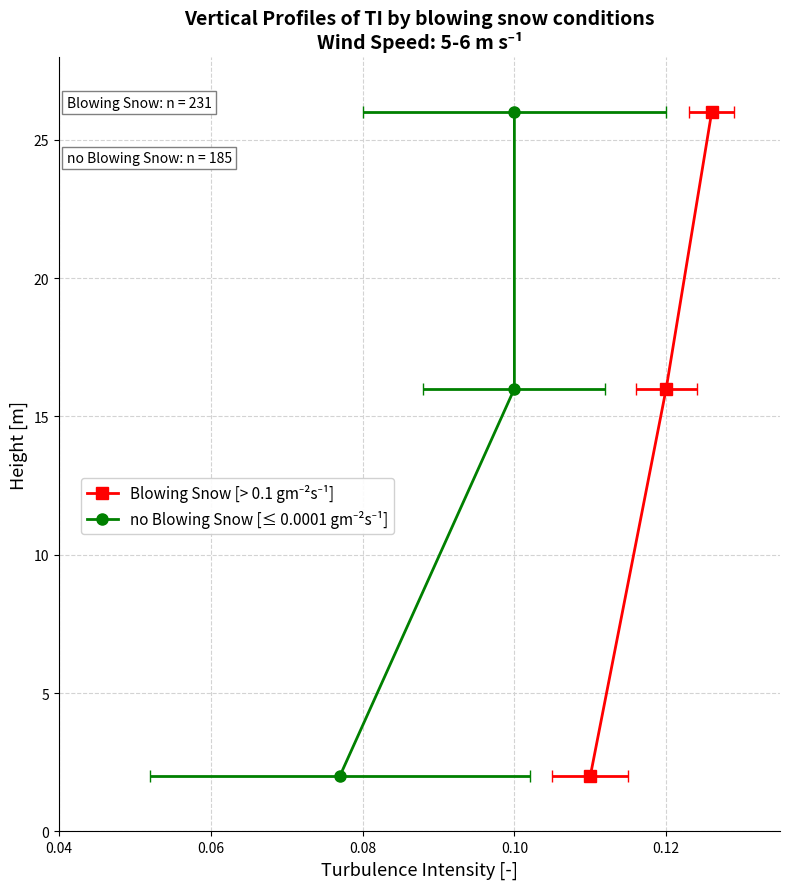

Is it true that the value at 0.08 is 35?

False